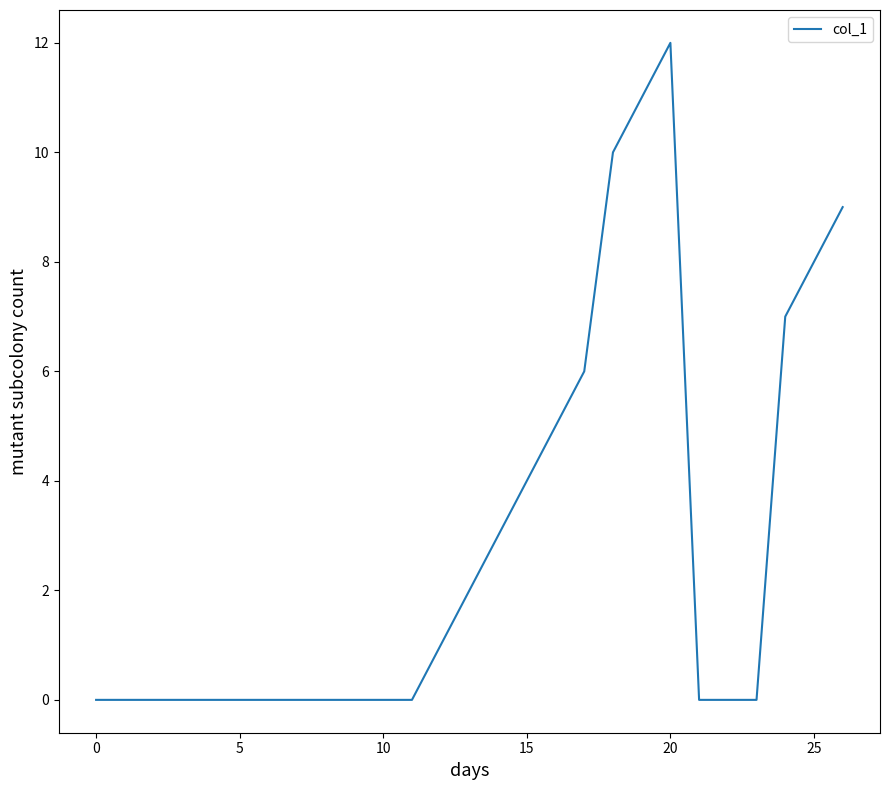

What is the maximum value shown in the chart?

12